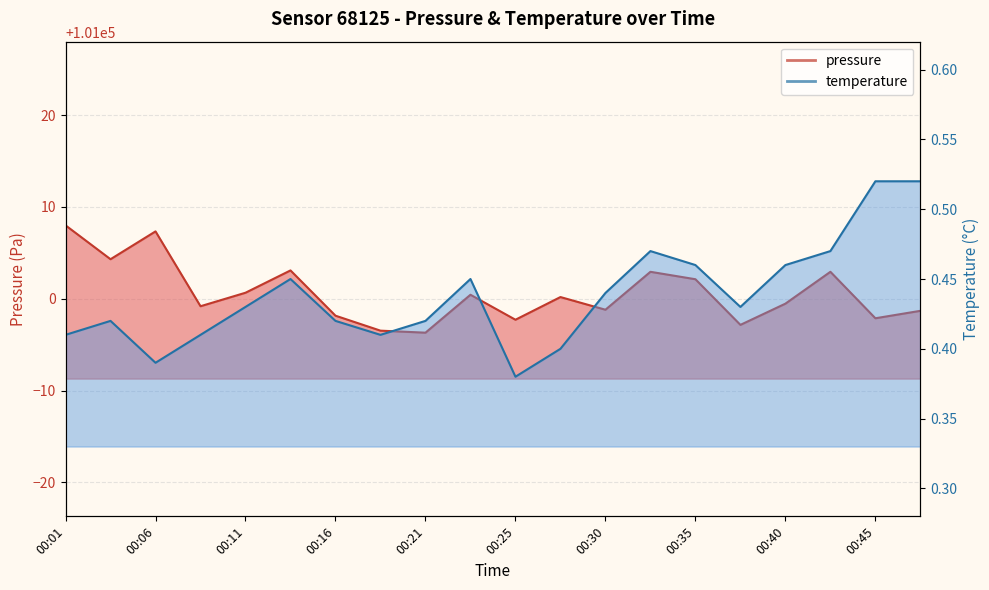

What is the greatest value displayed?

101008.0